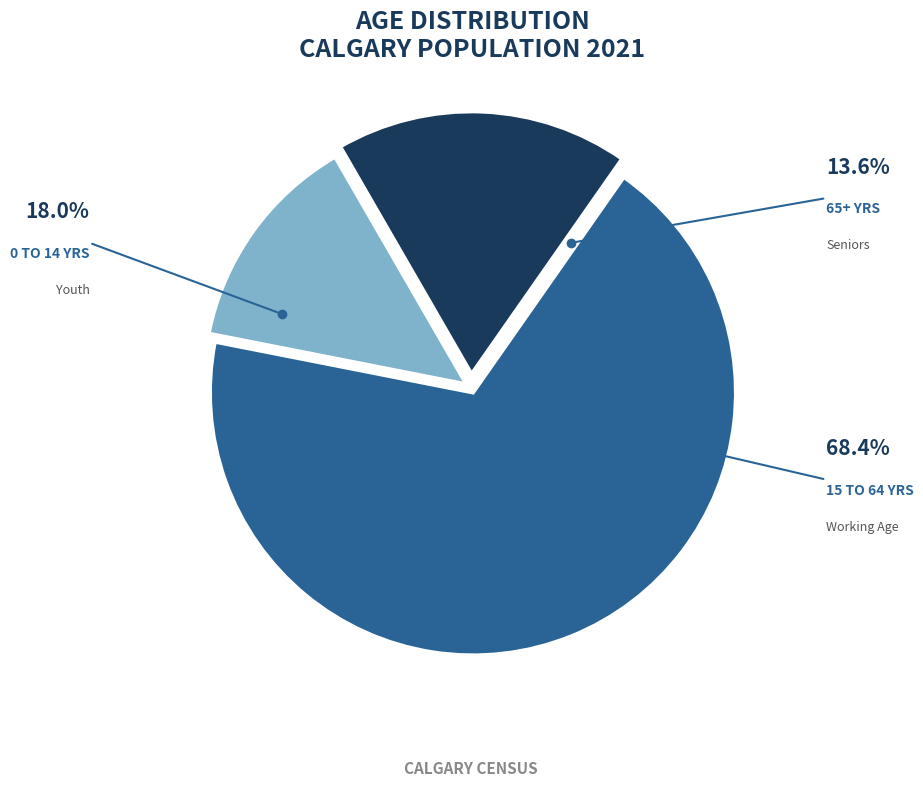

Is there a majority slice in this chart?

Yes